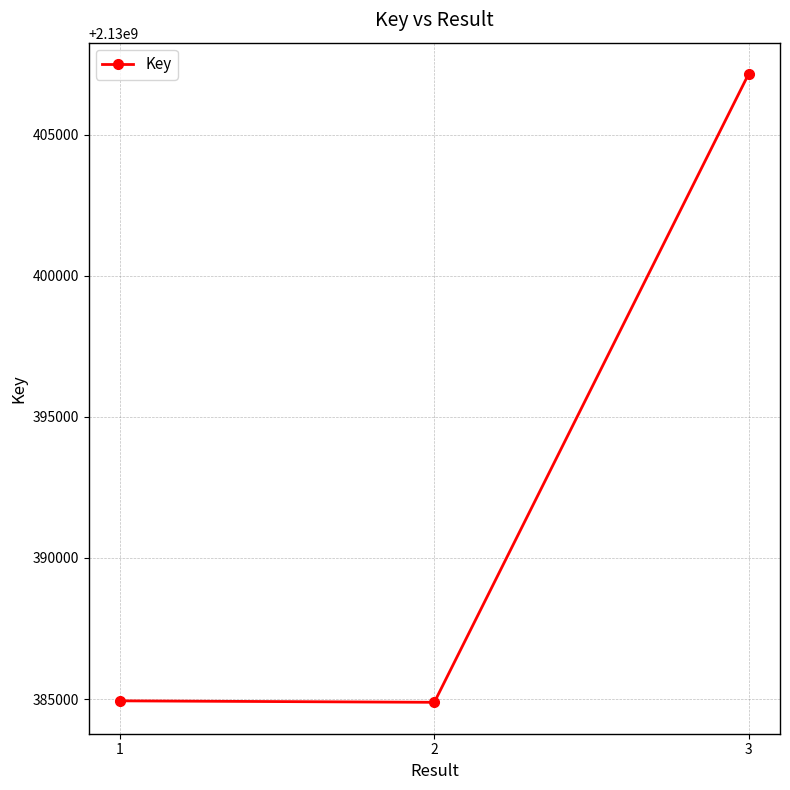

At which label is the value closest to 2130396014?

1